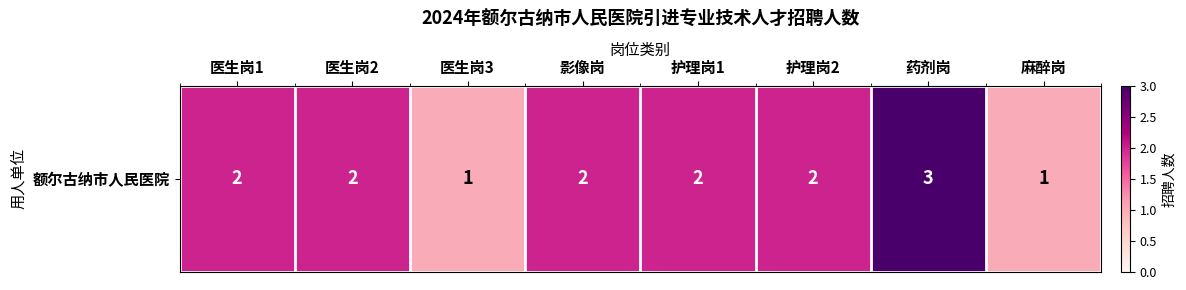

What is the average value?

2